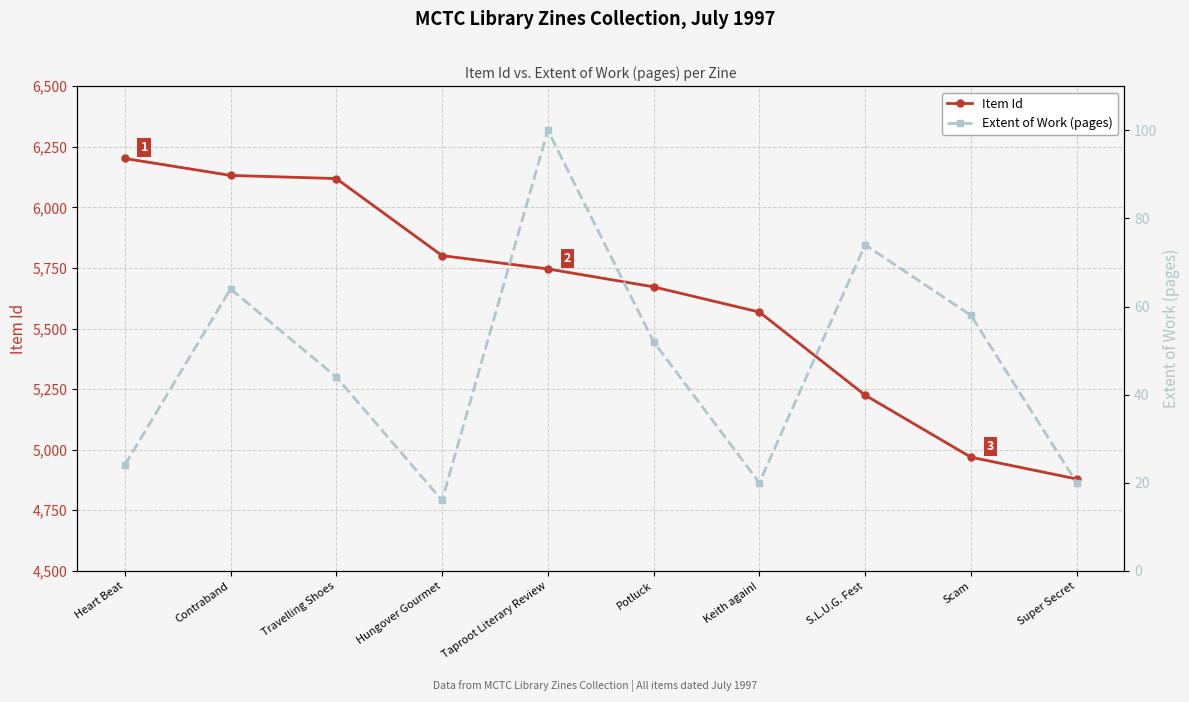

What position from the right is Super Secret?

1